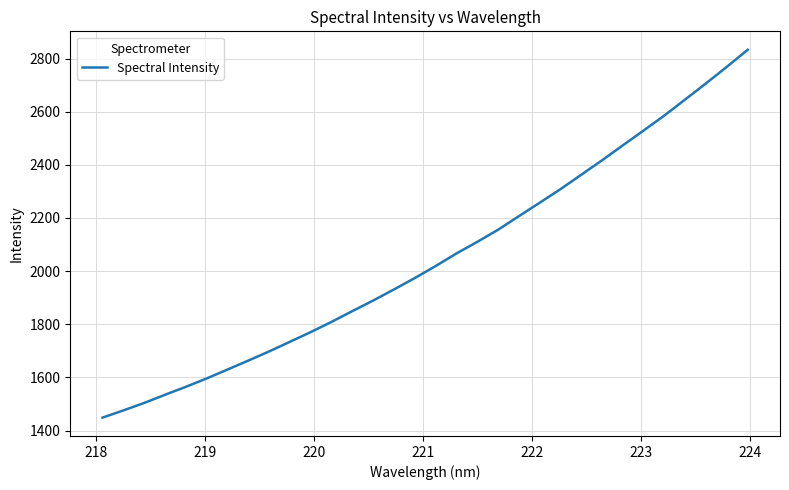

What is the average value?

2047.6